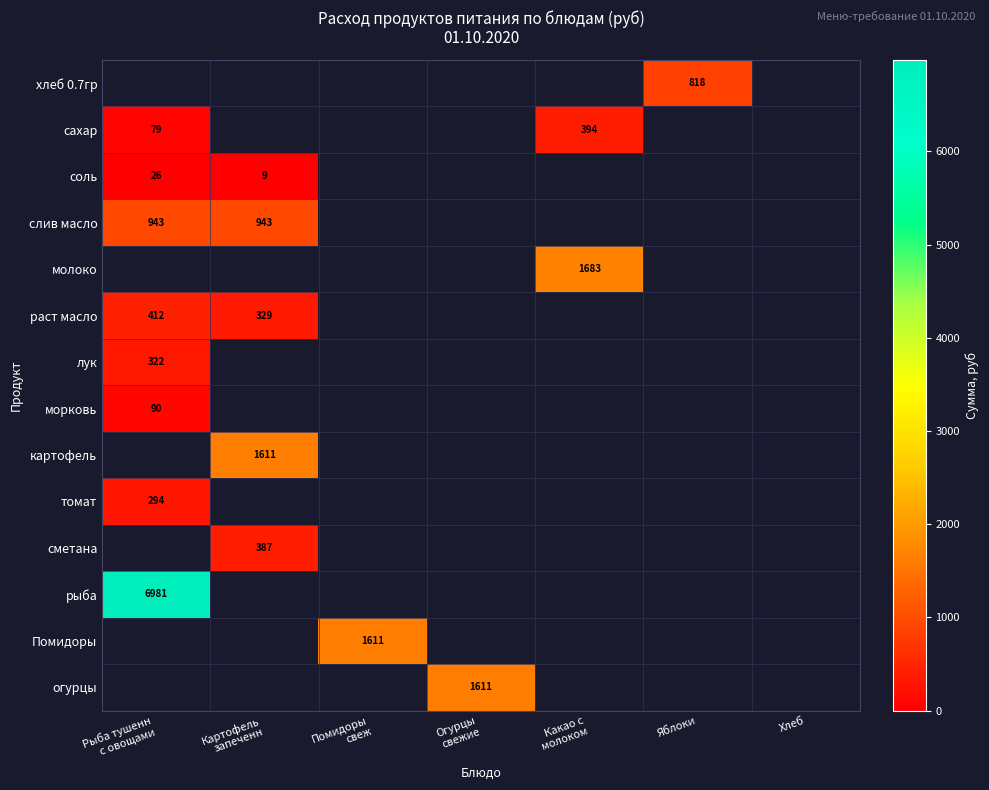

What is the lowest value of the морковь series?

89.5